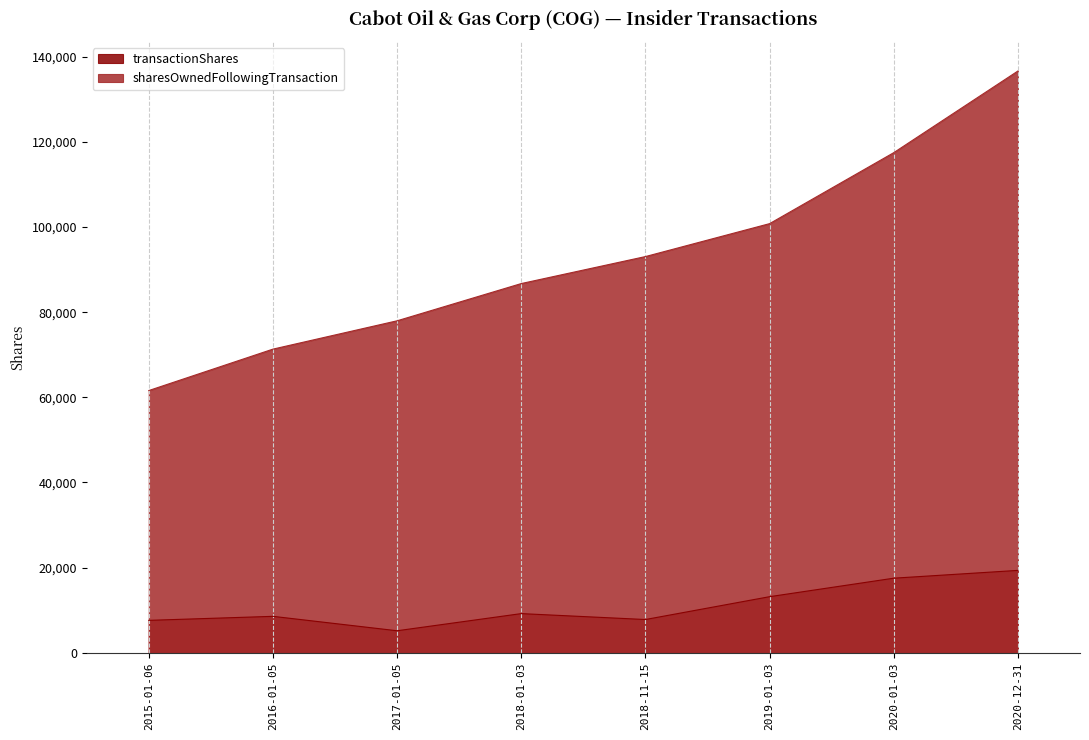

Which label corresponds to the largest value in the chart?

2020-12-31